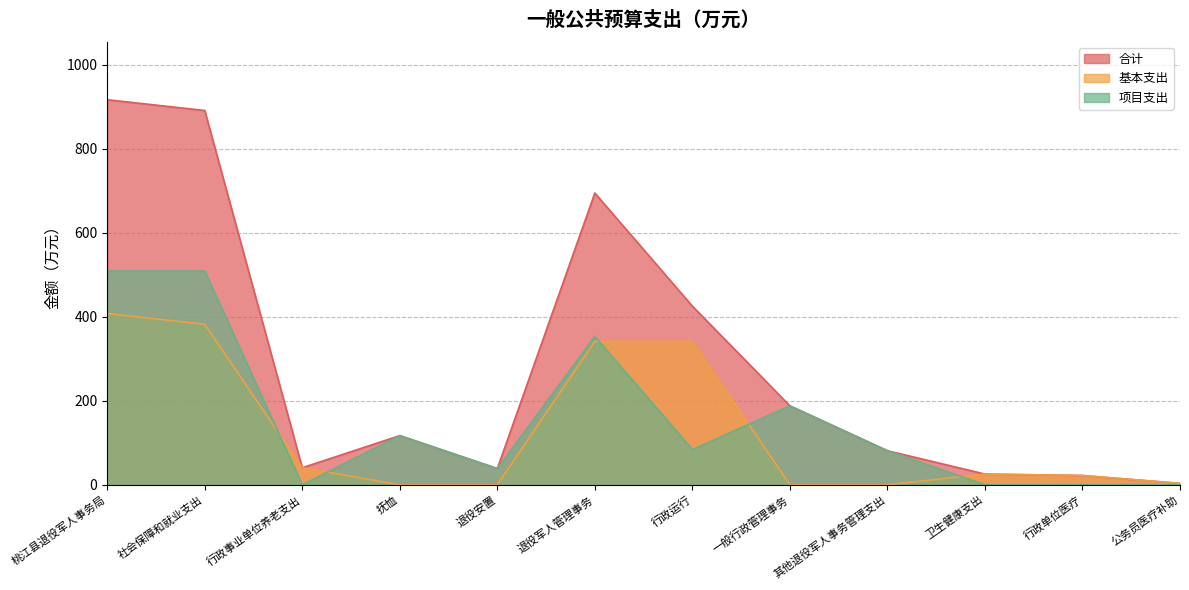

Between 社会保障和就业支出 and 行政单位医疗, which series saw the biggest shift?

合计